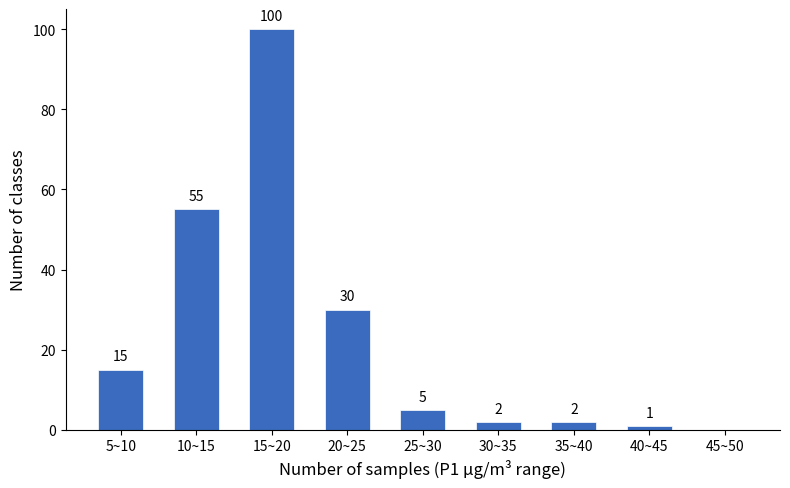

Reading left to right, extract all data points from this chart.

5~10=15	10~15=55	15~20=100	20~25=30	25~30=5	30~35=2	35~40=2	40~45=1	45~50=0